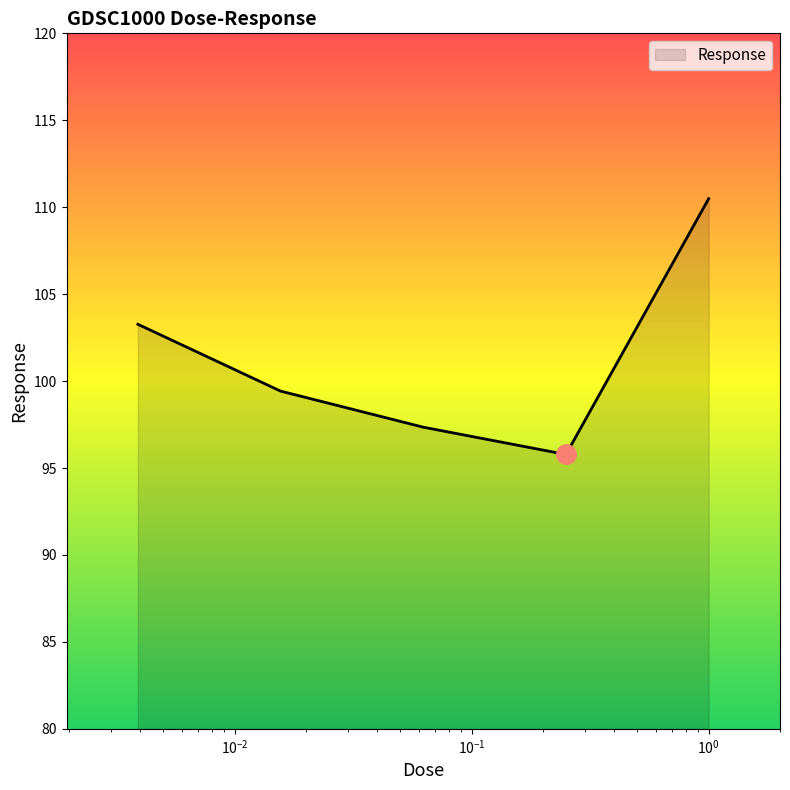

What is the difference between the second highest and minimum values?

7.5